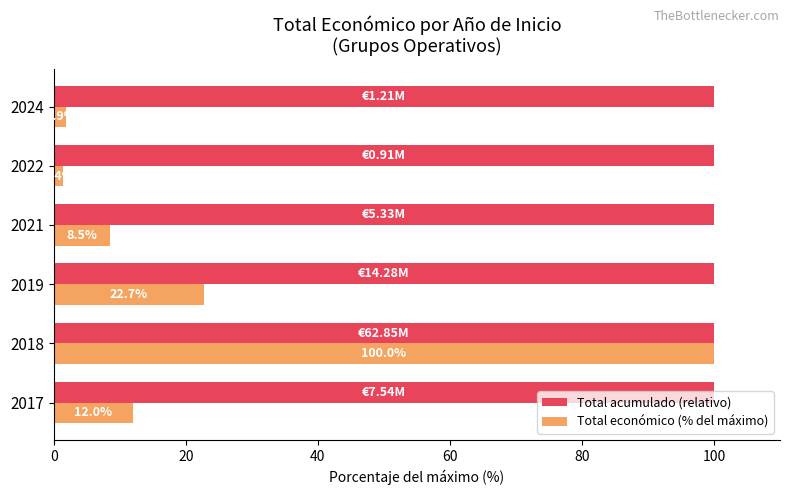

List the series in order of their overall mean, highest first.

Total acumulado (relativo), Total económico (% del máximo)